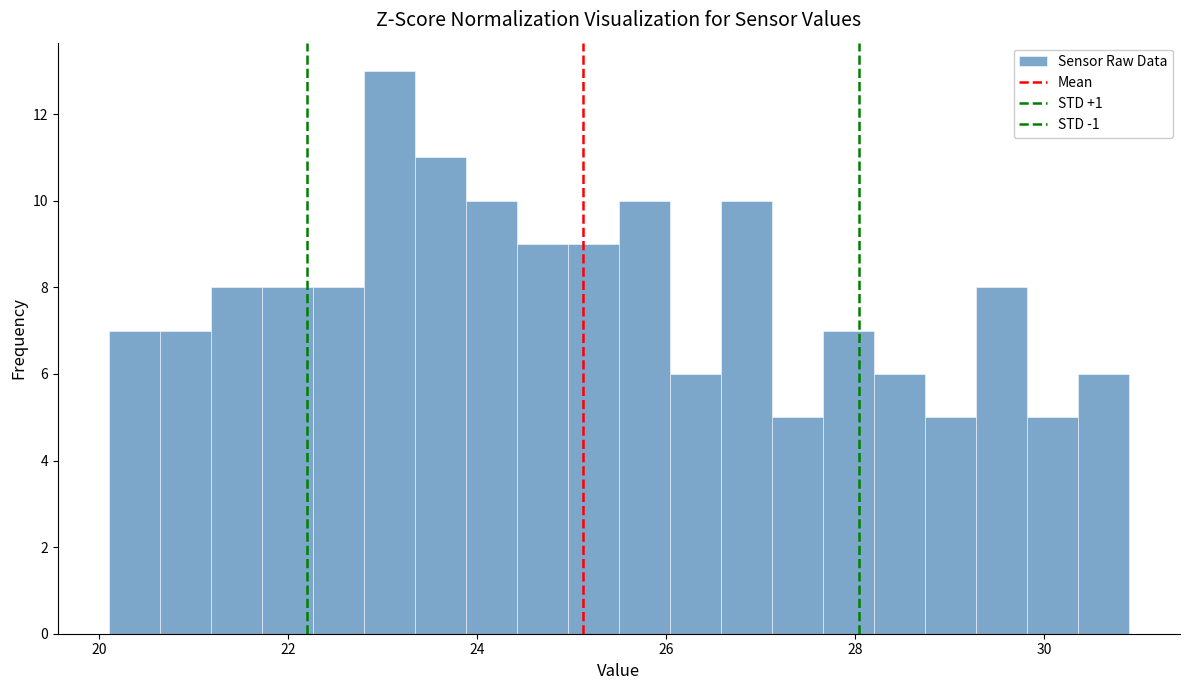

Around what value on the x-axis is the tallest bar? Give the approximate position of its centre, as read against the axis.

23.0